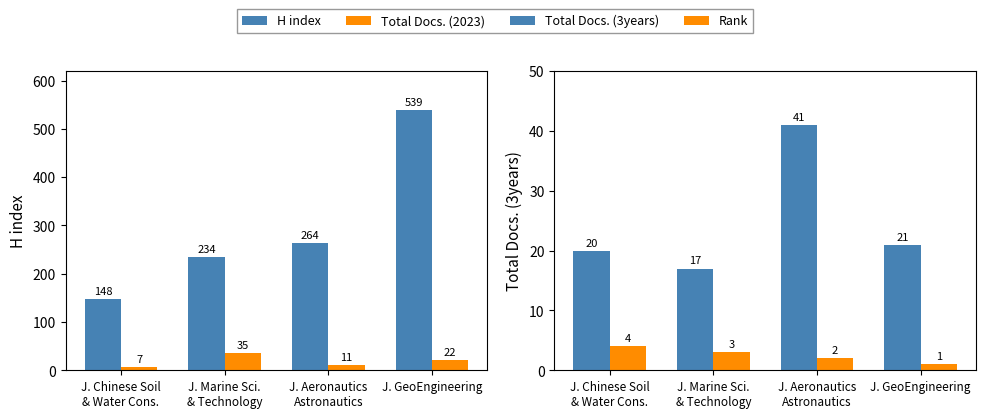

Are the bars horizontal?

No